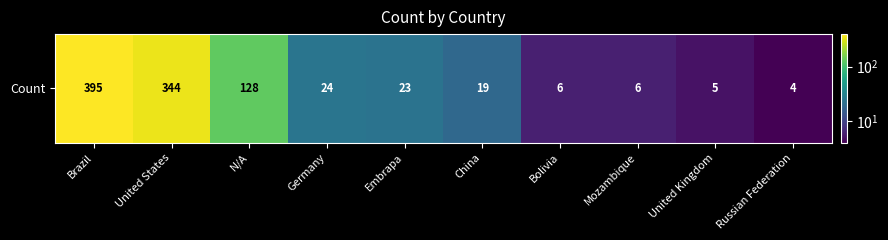

At which label does the data first exceed 23?

Brazil